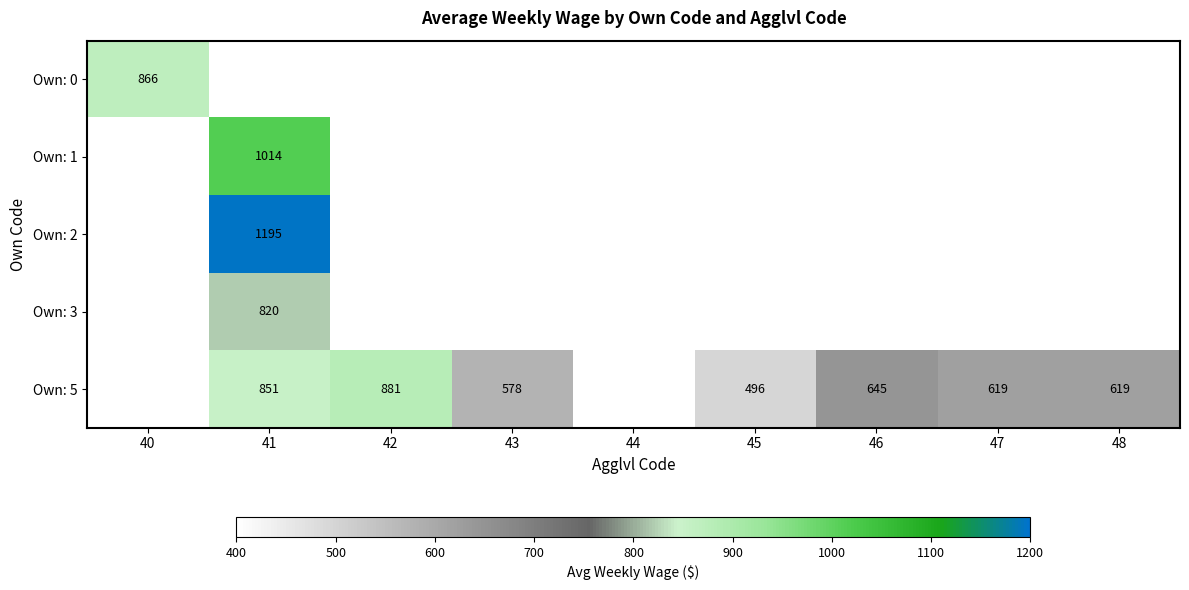

The Own: 0 series shows 1395 at 40. True or false?

False